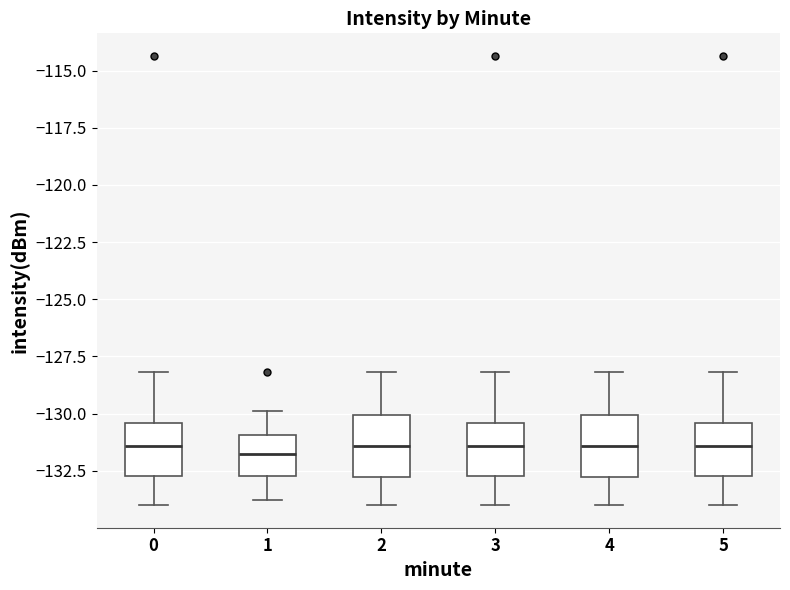

Reading left to right, read every box against the y-axis: the position of its median line, the range the box covers, and the ends of its whiskers. The values are not printed on the chart, so give them approximately, as read against the axis.

0: median -131.5, box -132.5 to -130.5, whiskers -134.0 to -128.0
1: median -132.0, box -132.5 to -131.0, whiskers -134.0 to -130.0
2: median -131.5, box -133.0 to -130.0, whiskers -134.0 to -128.0
3: median -131.5, box -132.5 to -130.5, whiskers -134.0 to -128.0
4: median -131.5, box -133.0 to -130.0, whiskers -134.0 to -128.0
5: median -131.5, box -132.5 to -130.5, whiskers -134.0 to -128.0